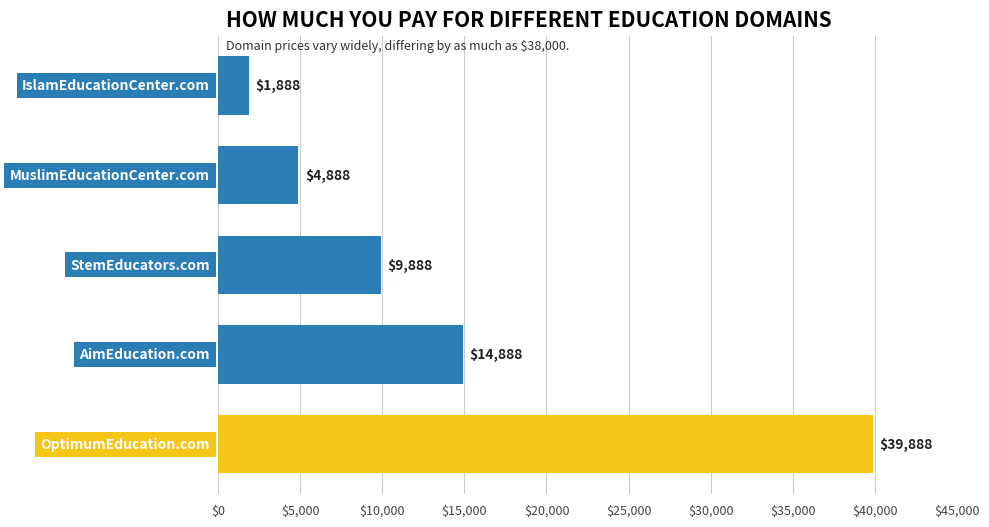

What is the value of the 3rd bar from the top?

9888